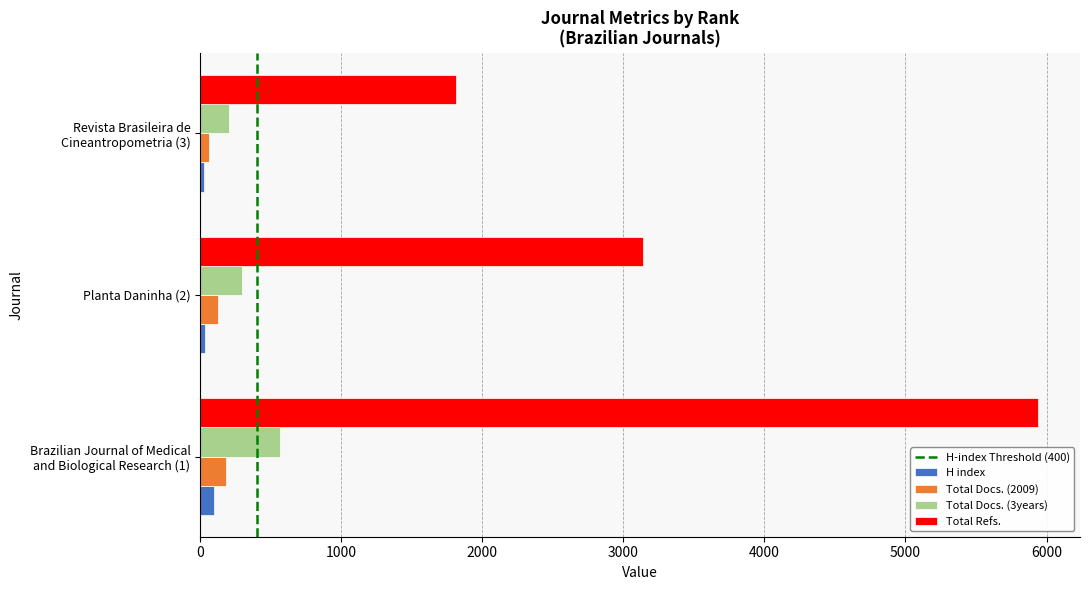

True or false: Total Refs. has a value of 1281 at Brazilian Journal of Medical
and Biological Research (1).

False